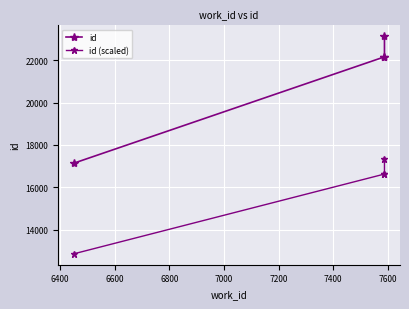

What is the value of the id (scaled) point at the 4th from the left?

17358.0